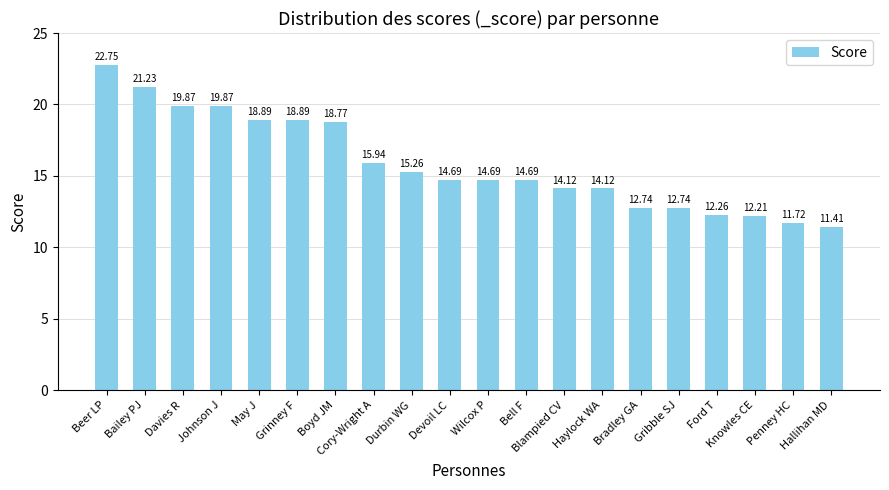

Where does the data first go above 14?

Beer LP